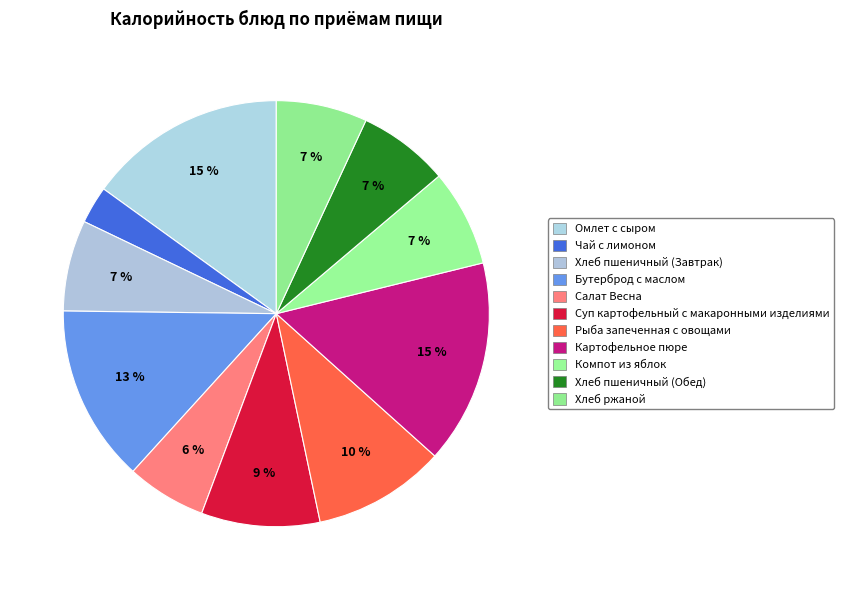

Count the number of slices in the pie.

11